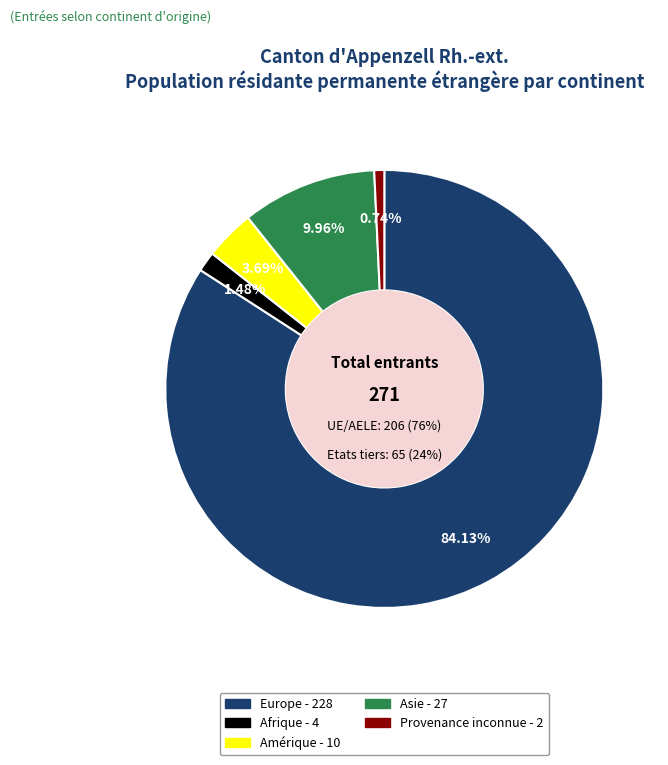

Which category has the smallest portion of the pie?

Provenance inconnue